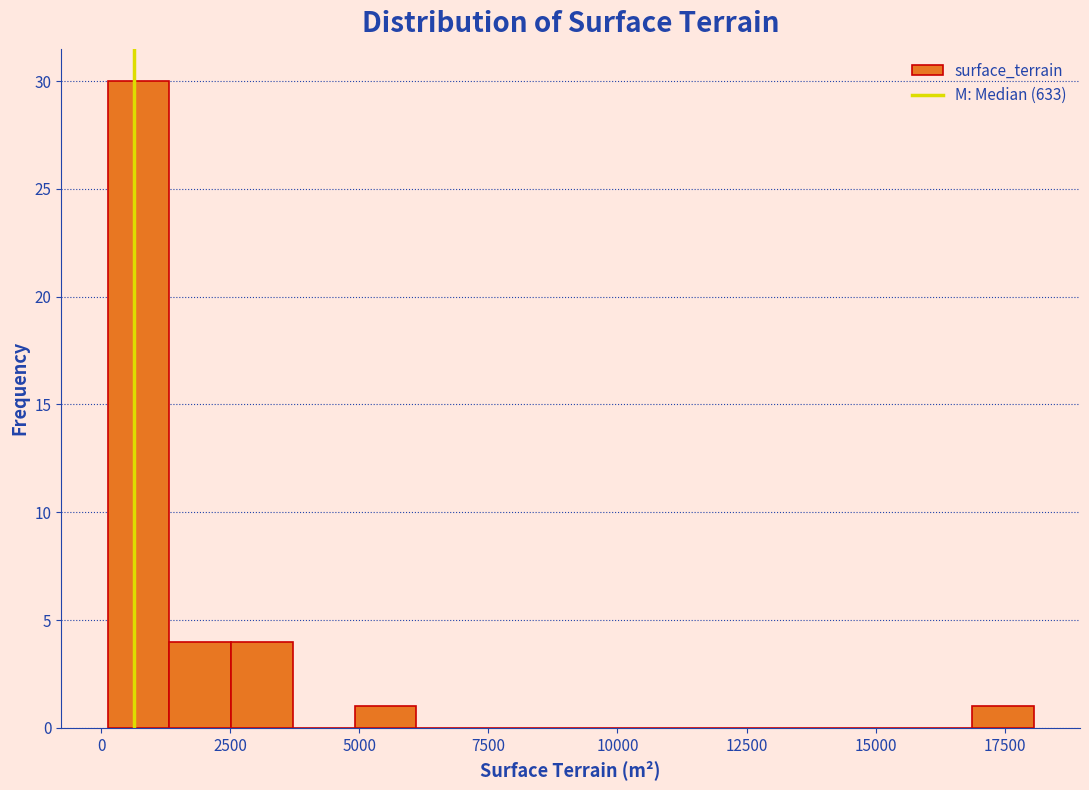

Read against the x-axis, roughly where is the centre of the tallest bar?

500